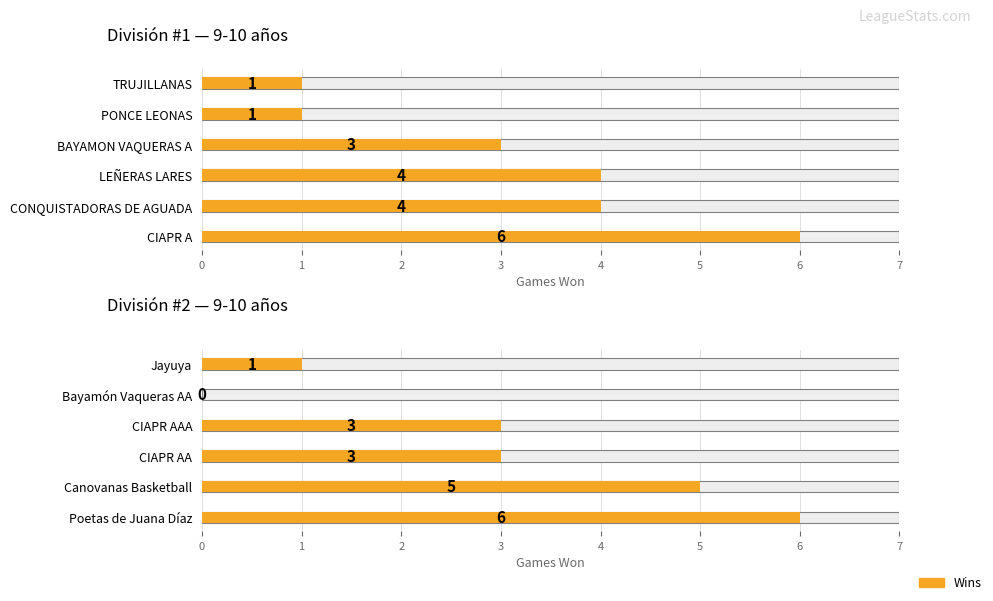

What position from the right is Bayamón Vaqueras AA?

2